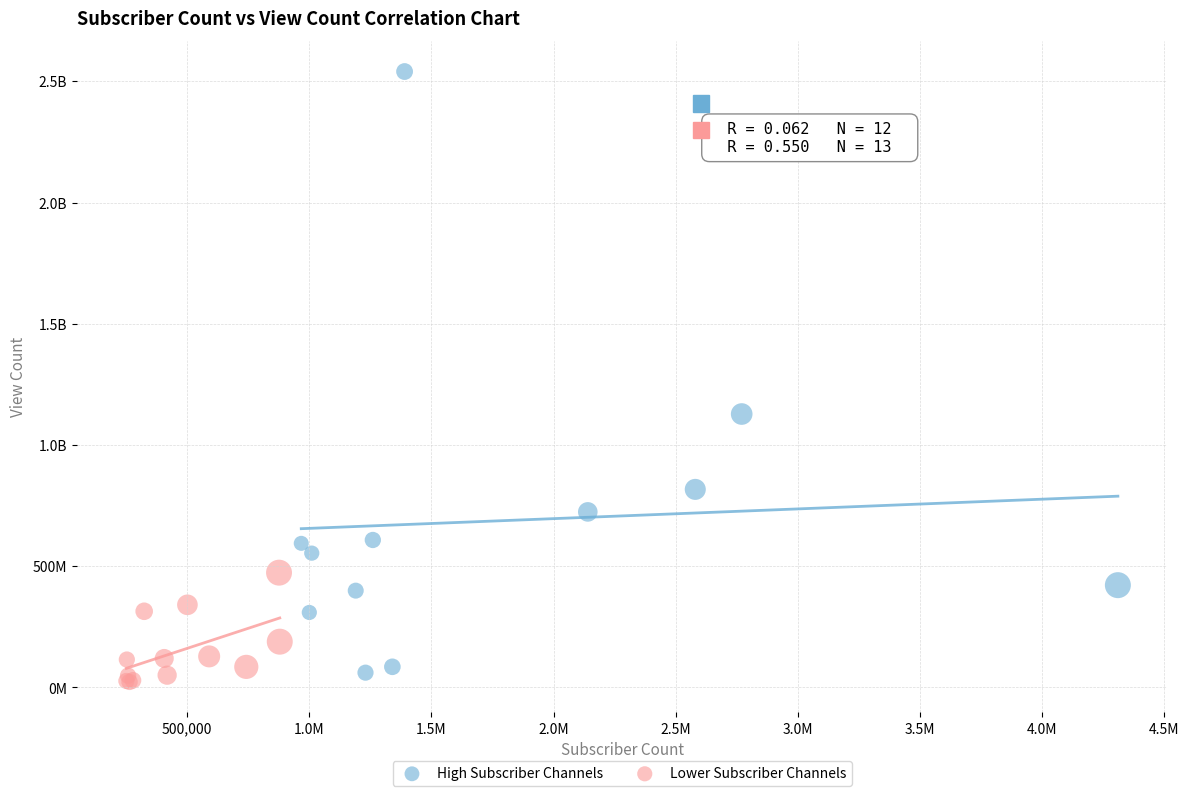

What are all the series names shown in the legend?

High Subscriber Channels, Lower Subscriber Channels